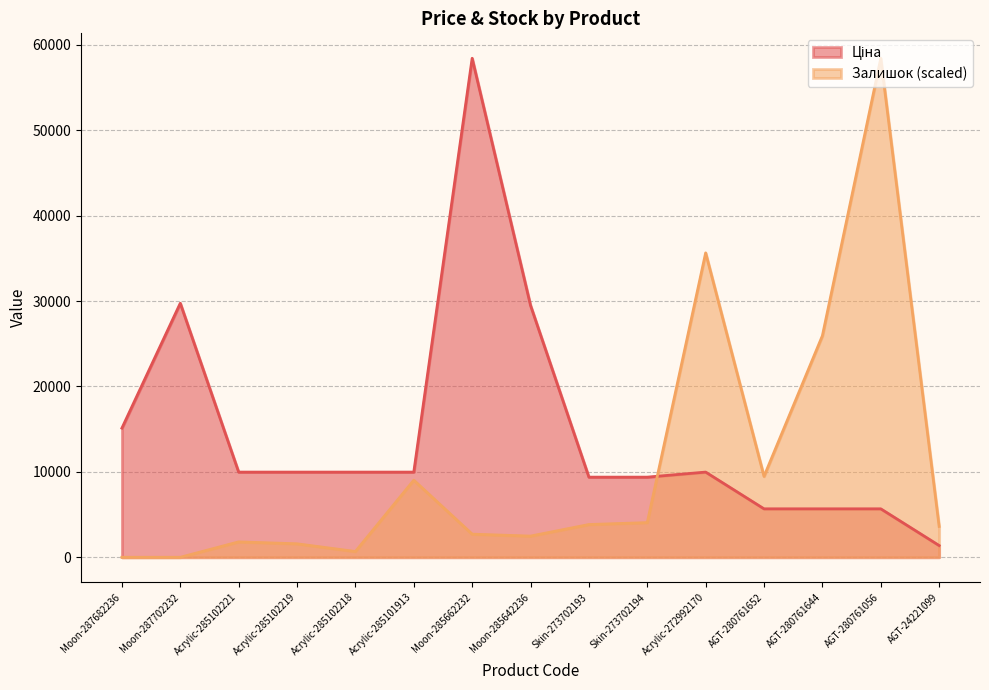

True or false: Ціна has a value of 12930.2 at Skin-273702193.

False